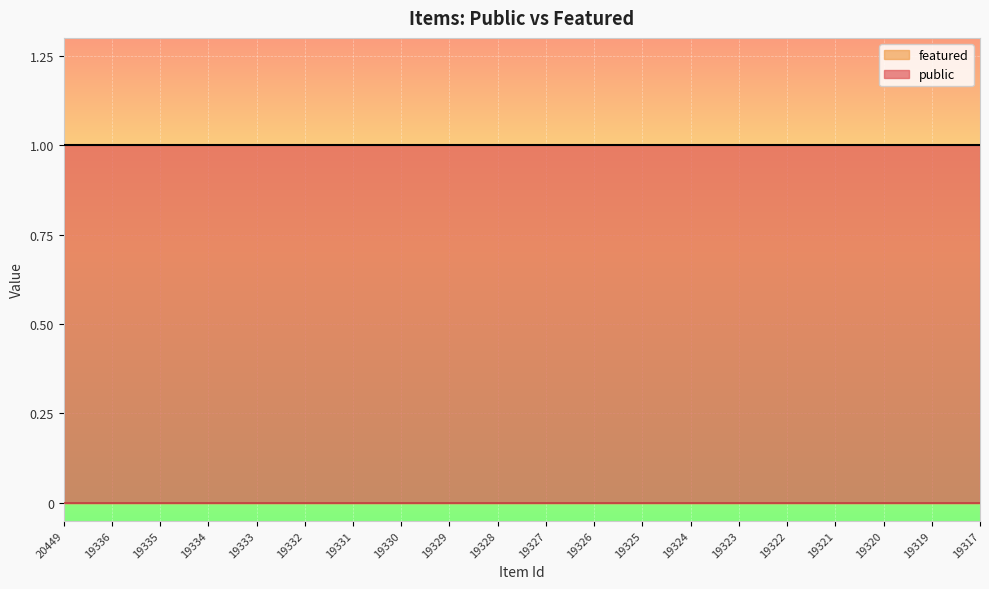

Rank the categories by featured value from lowest to highest.

20449, 19336, 19335, 19334, 19333, 19332, 19331, 19330, 19329, 19328, 19327, 19326, 19325, 19324, 19323, 19322, 19321, 19320, 19319, 19317